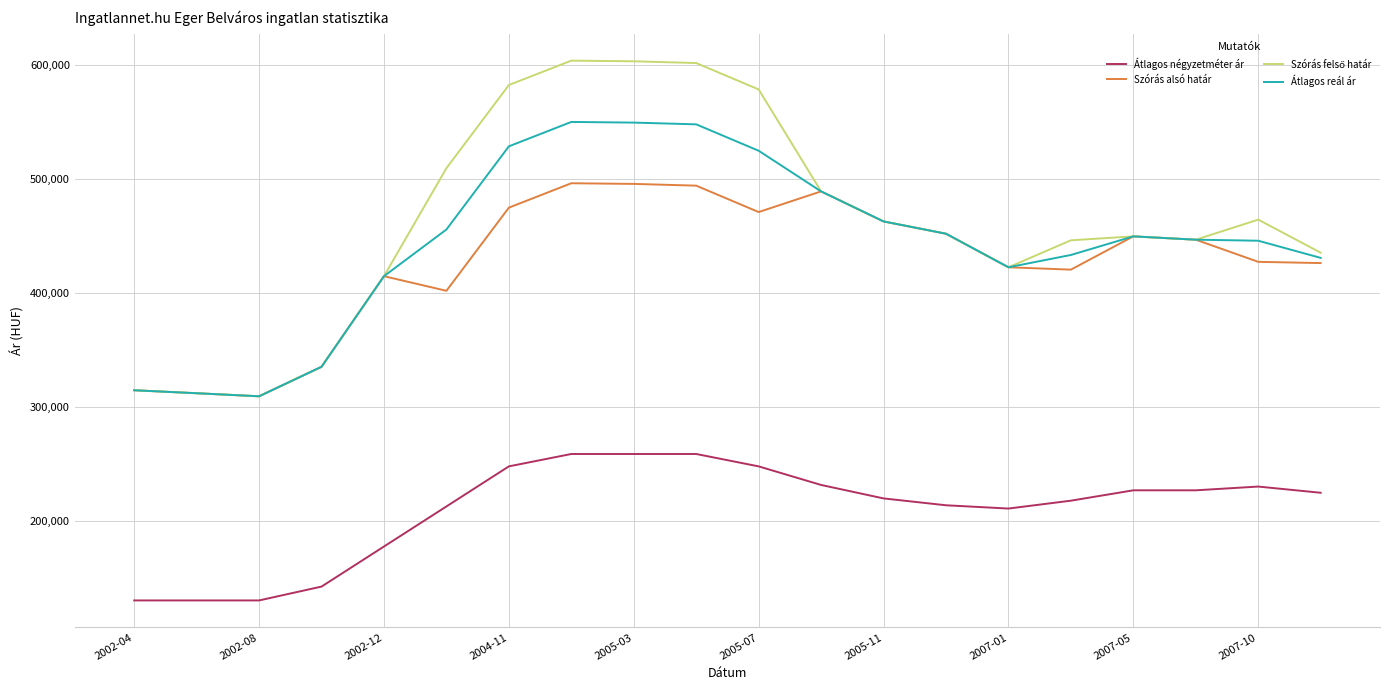

True or false: Átlagos négyzetméter ár and Átlagos reál ár cross at least once.

False